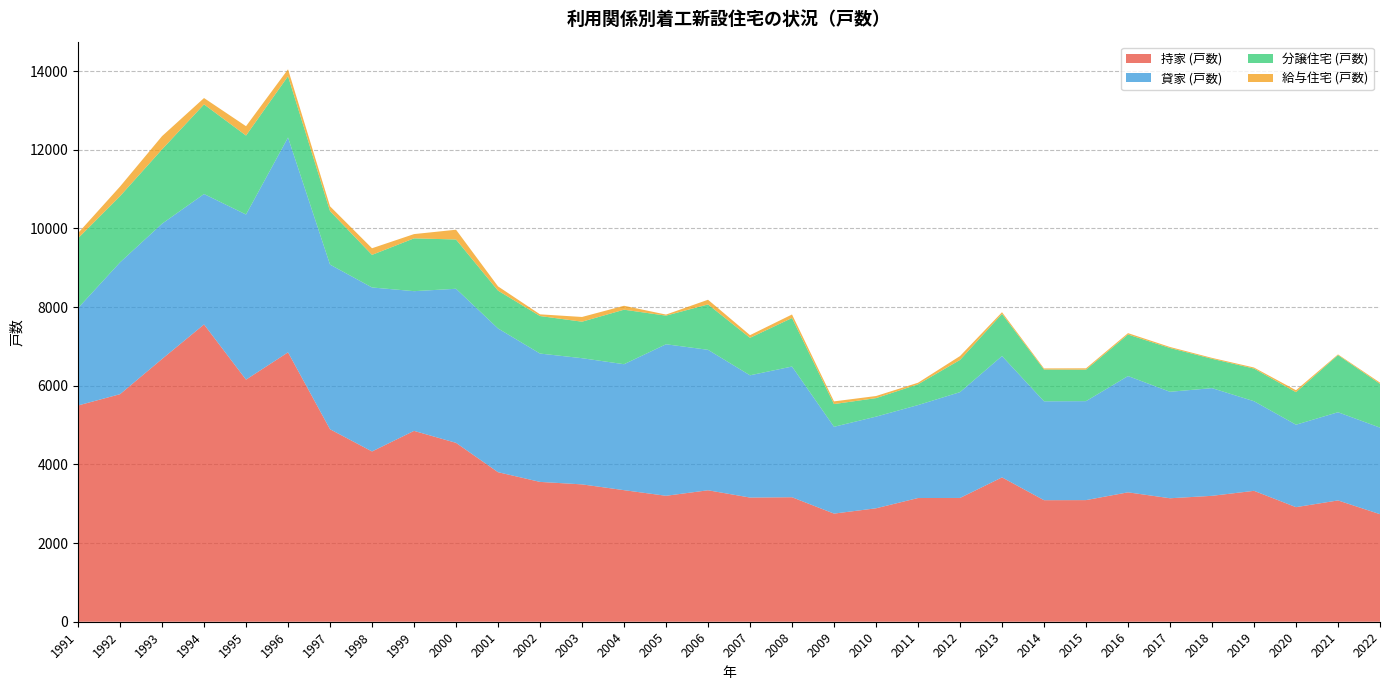

Reading right to left, list all the values displayed in this chart.

持家 (戸数): 2022=2734	2021=3084	2020=2913	2019=3328	2018=3201	2017=3139	2016=3290	2015=3092	2014=3090	2013=3670	2012=3147	2011=3145	2010=2884	2009=2749	2008=3165	2007=3157	2006=3342	2005=3202	2004=3345	2003=3492	2002=3555	2001=3802	2000=4548	1999=4852	1998=4329	1997=4894	1996=6849	1995=6155	1994=7558	1993=6680	1992=5785	1991=5498
貸家 (戸数): 2022=2201	2021=2242	2020=2096	2019=2278	2018=2738	2017=2707	2016=2956	2015=2516	2014=2514	2013=3085	2012=2690	2011=2363	2010=2330	2009=2207	2008=3323	2007=3108	2006=3571	2005=3852	2004=3202	2003=3208	2002=3263	2001=3654	2000=3917	1999=3552	1998=4169	1997=4186	1996=5462	1995=4198	1994=3316	1993=3439	1992=3351	1991=2476
分譲住宅 (戸数): 2022=1113	2021=1453	2020=827	2019=830	2018=746	2017=1113	2016=1056	2015=801	2014=808	2013=1072	2012=819	2011=528	2010=471	2009=578	2008=1234	2007=953	2006=1154	2005=728	2004=1386	2003=928	2002=954	2001=962	2000=1253	1999=1343	1998=829	1997=1360	1996=1558	1995=2008	1994=2279	1993=1890	1992=1683	1991=1775
給与住宅 (戸数): 2022=31	2021=17	2020=50	2019=27	2018=23	2017=26	2016=35	2015=34	2014=28	2013=42	2012=98	2011=40	2010=53	2009=68	2008=89	2007=68	2006=119	2005=27	2004=100	2003=120	2002=43	2001=108	2000=248	1999=108	1998=168	1997=122	1996=176	1995=237	1994=161	1993=336	1992=245	1991=131